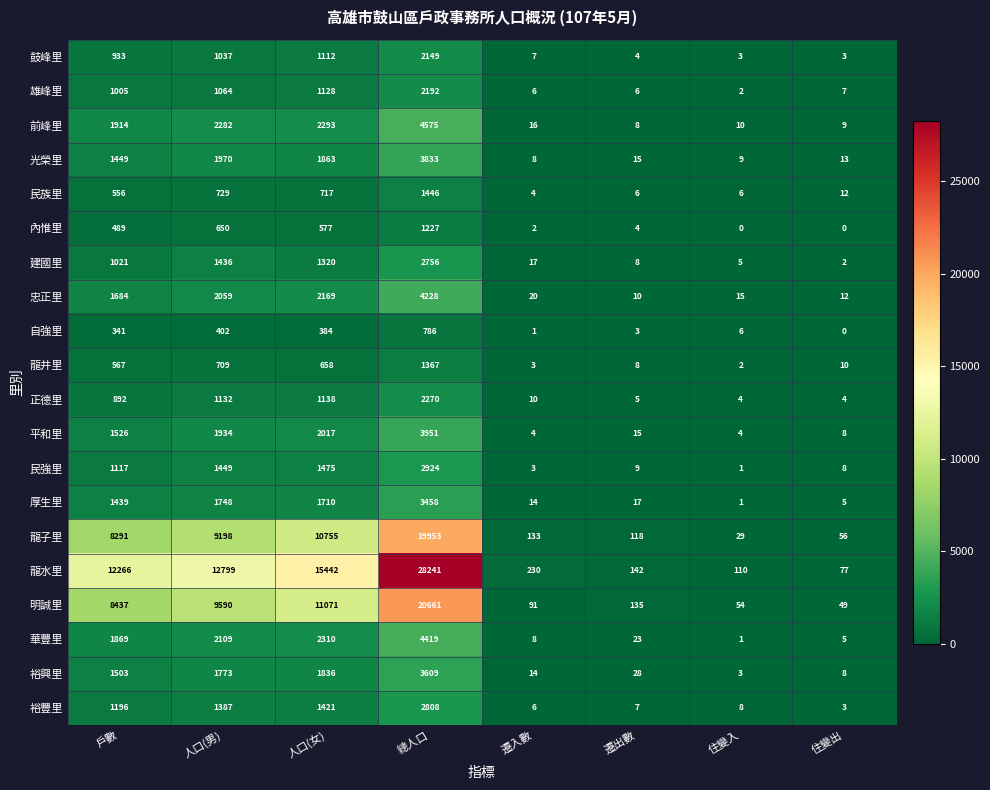

At how many categories does at least one series exceed 26744?

1